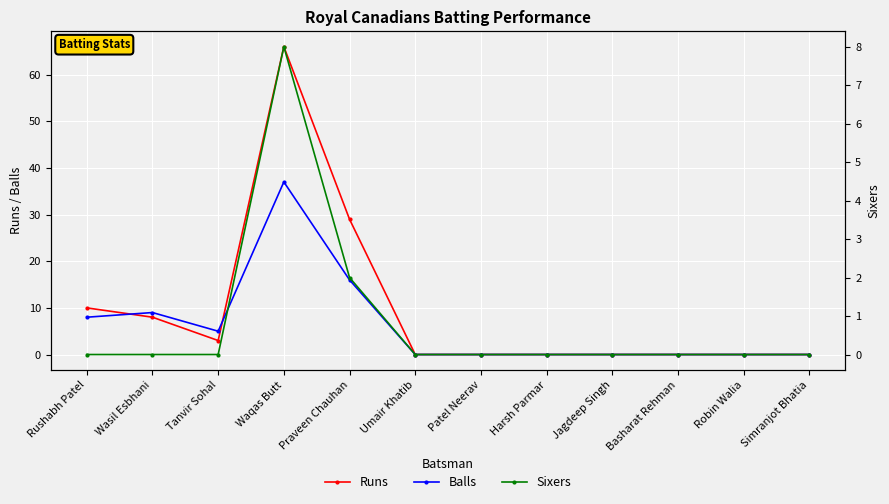

At which label is Runs closest to 33?

Praveen Chauhan